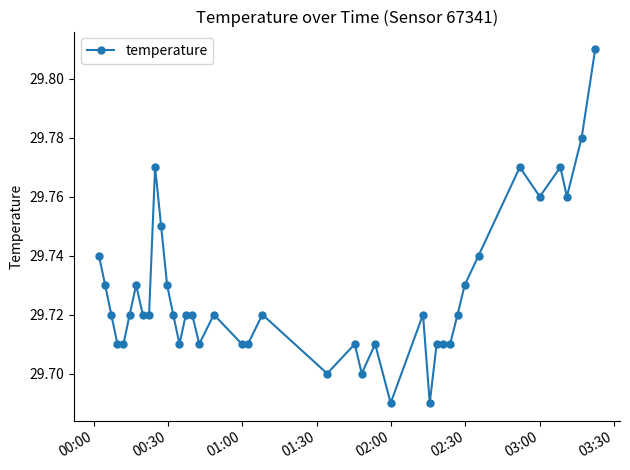

Does the chart have visible grid lines?

No